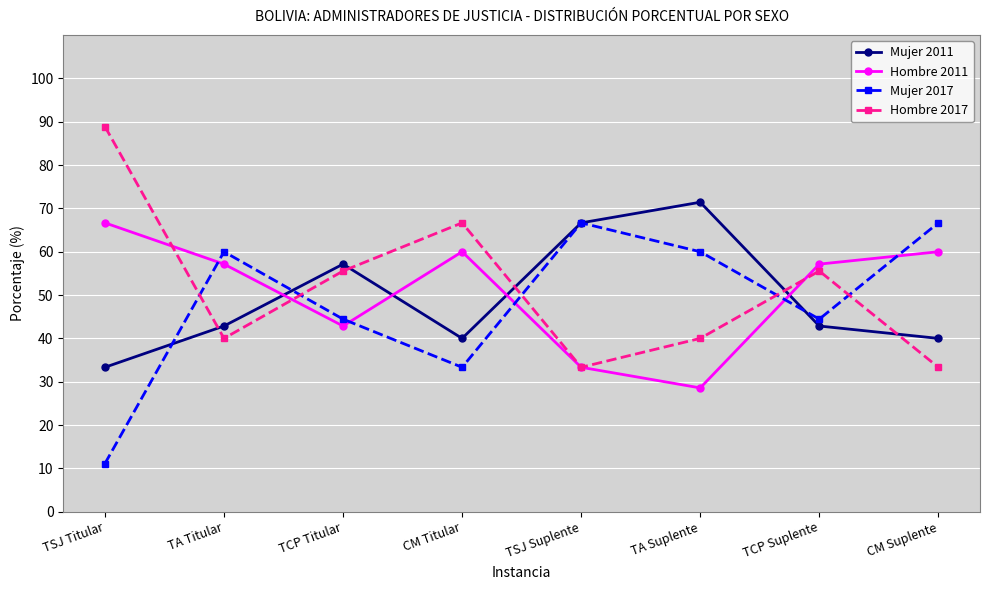

In Hombre 2017, how many points are higher than both neighbors (excluding endpoints)?

2